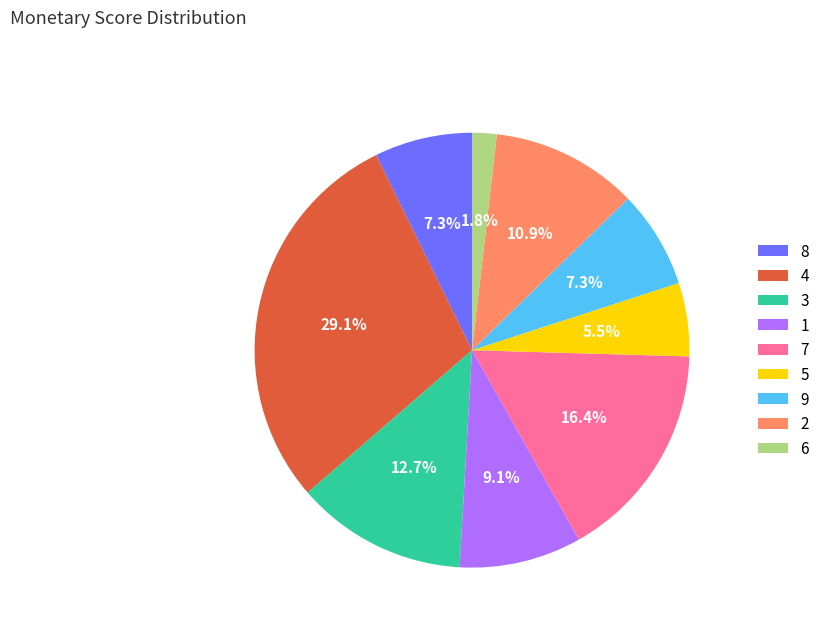

What is the ratio of the value at 1 to the value at 9?

1.2